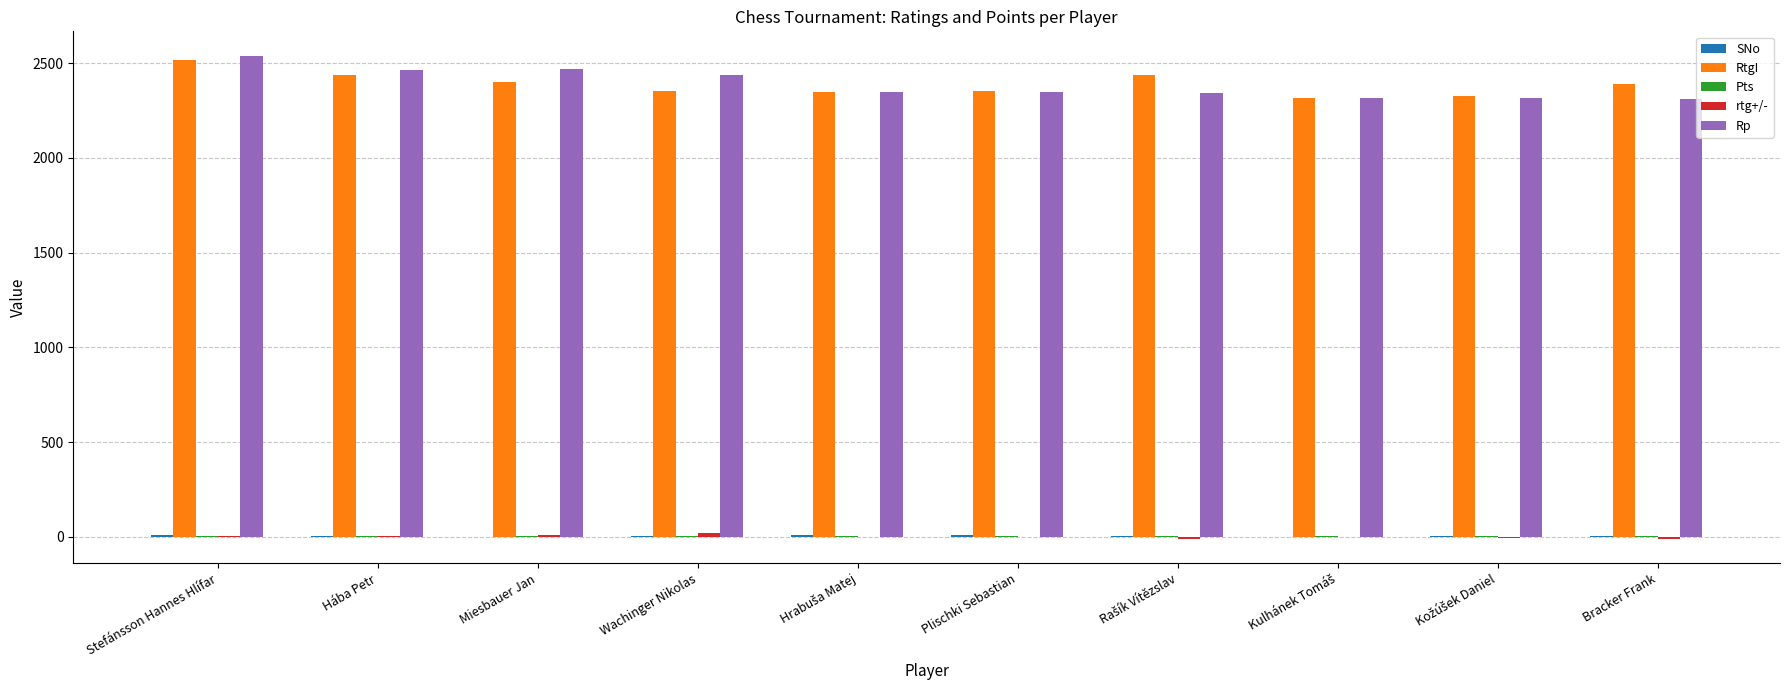

The value of RtgI at Plischki Sebastian is 3984.8. True or false?

False